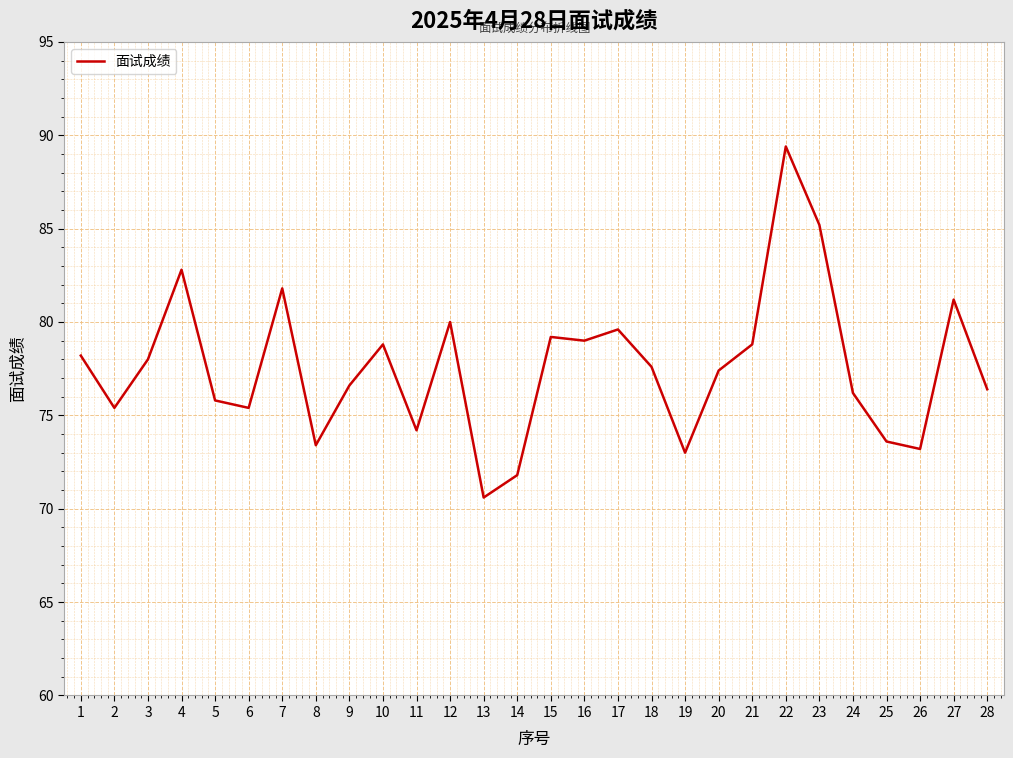

What is the sum of the values at 3 and 22?

167.4